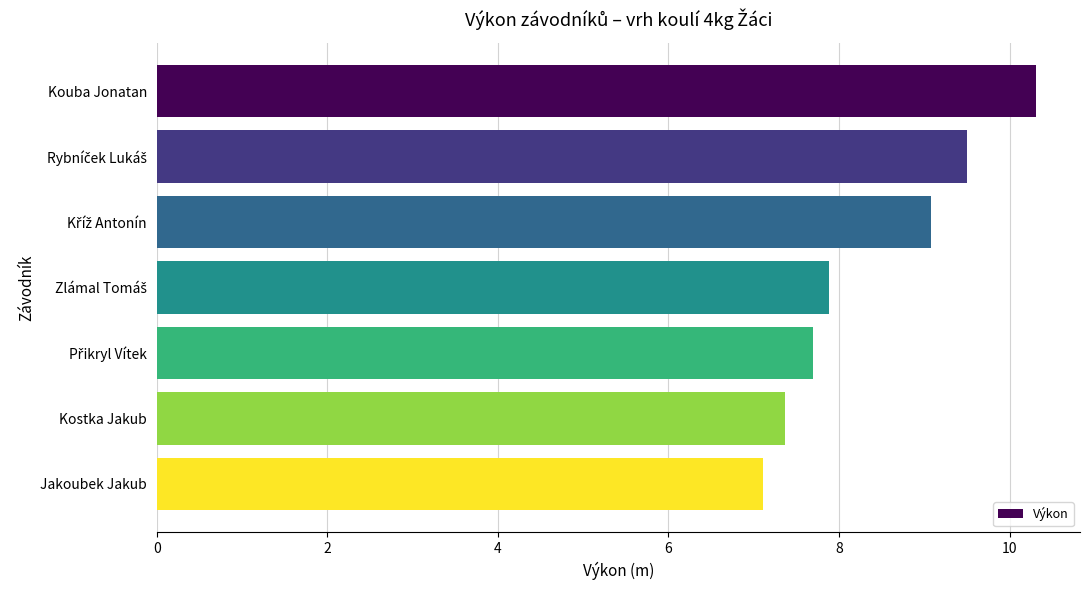

Read the value at Jakoubek Jakub.

7.1